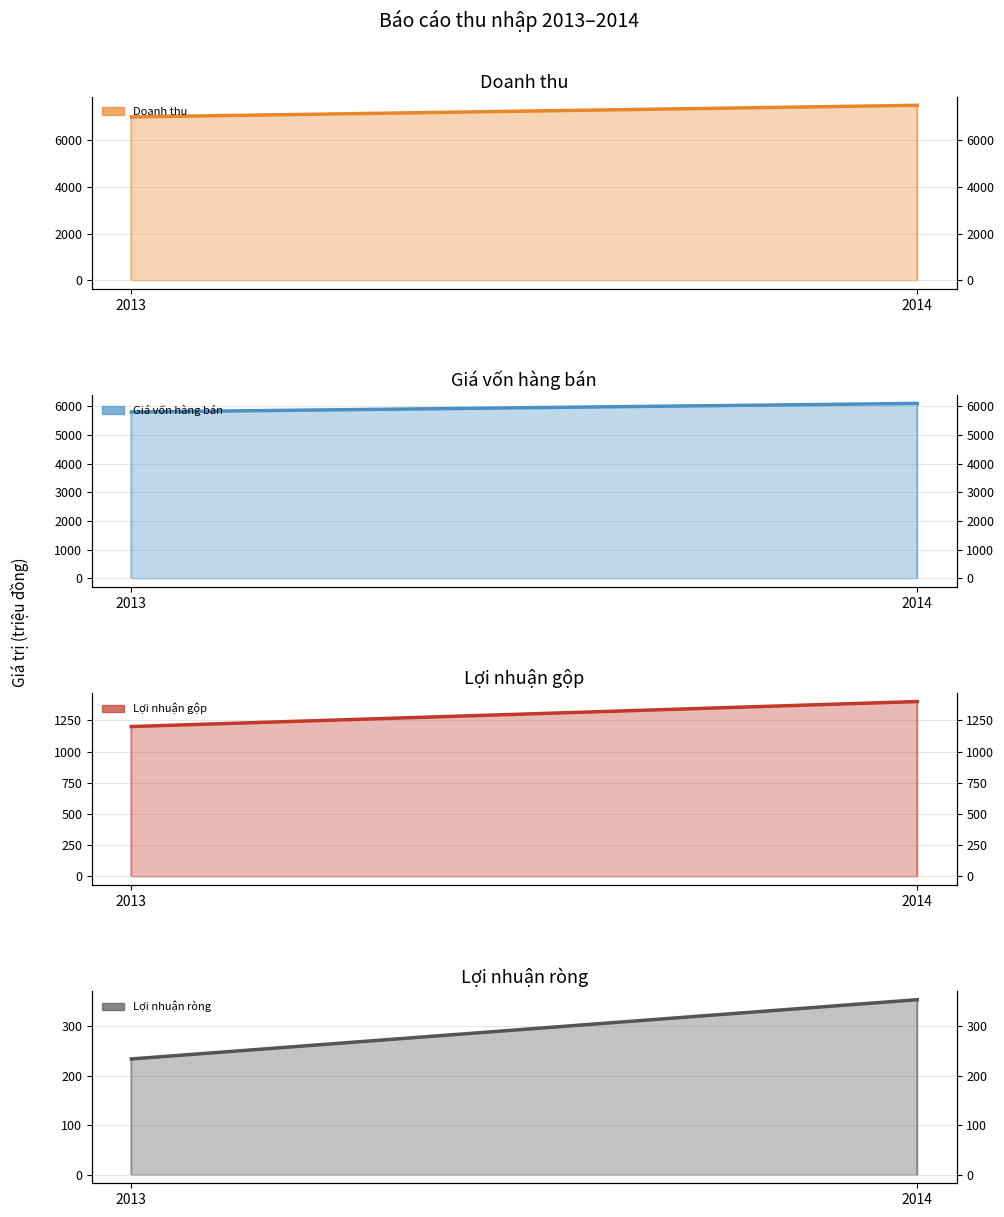

Which series has the largest total across all categories?

Doanh thu (trend)